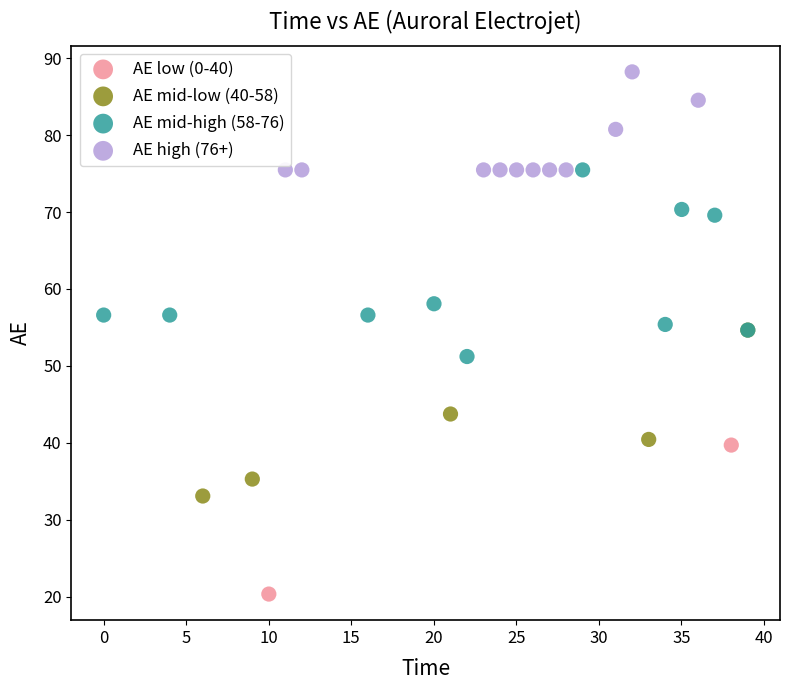

Which series has the widest spread of Y values?

AE mid-high (58-76)